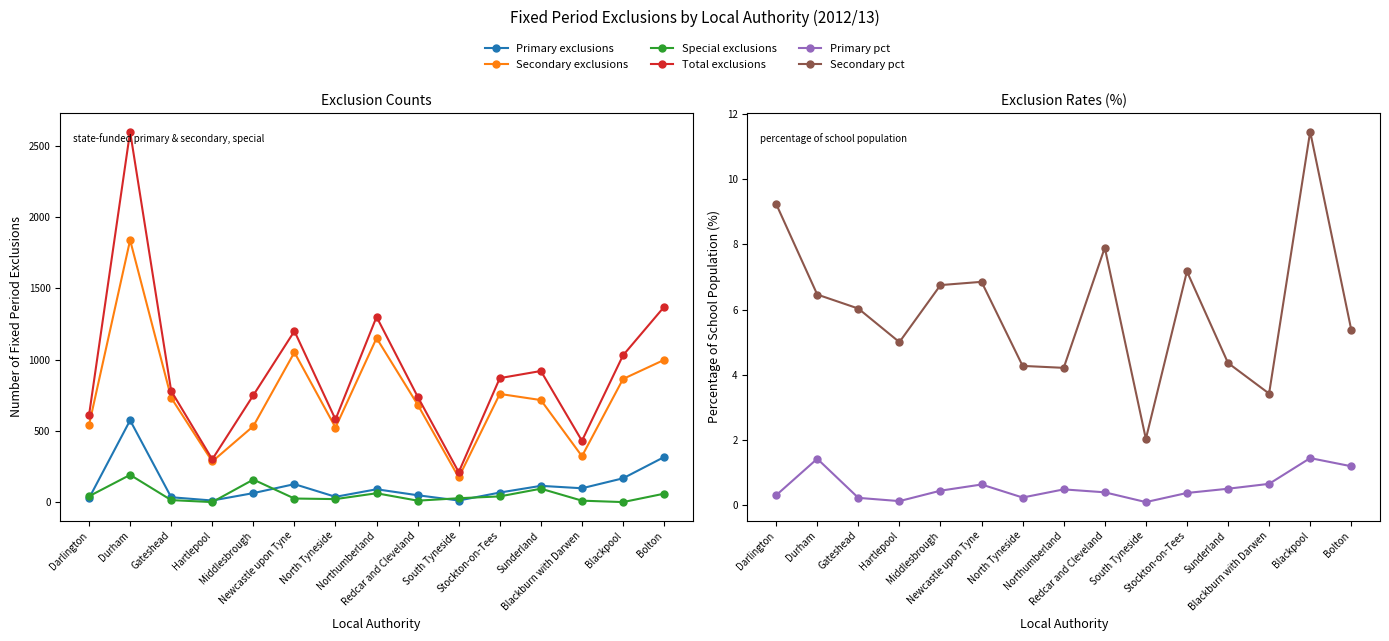

What is the difference between the maximum and minimum values in the Total exclusions series?

2390.0